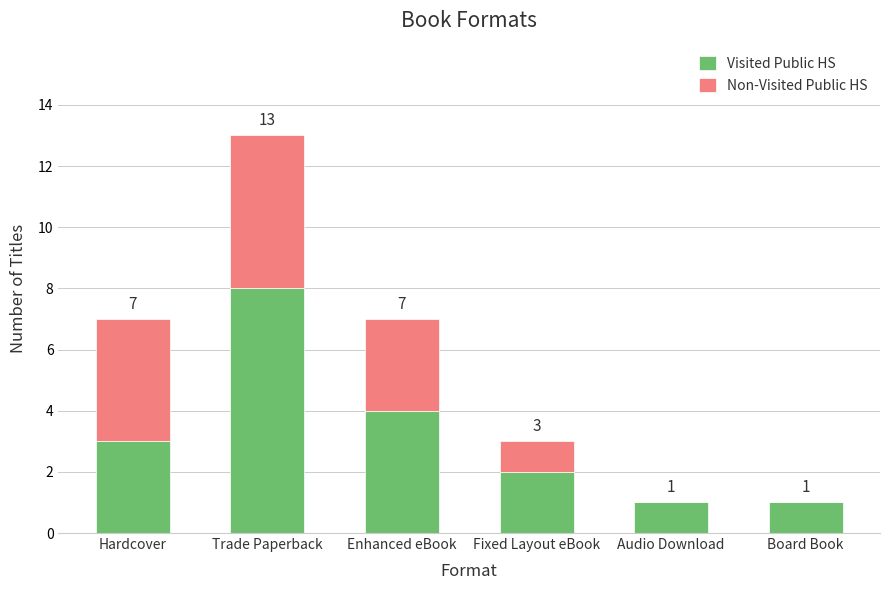

The value of Visited Public HS at Audio Download is 1. True or false?

True